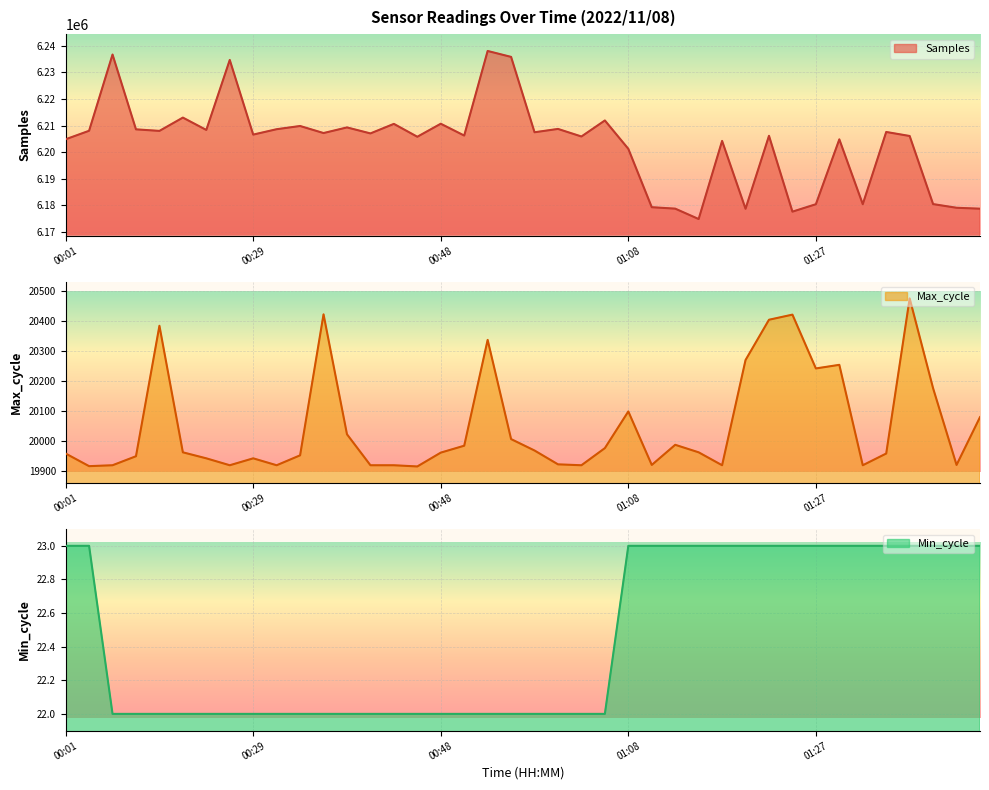

True or false: Min_cycle and Max_cycle intersect in this chart.

False